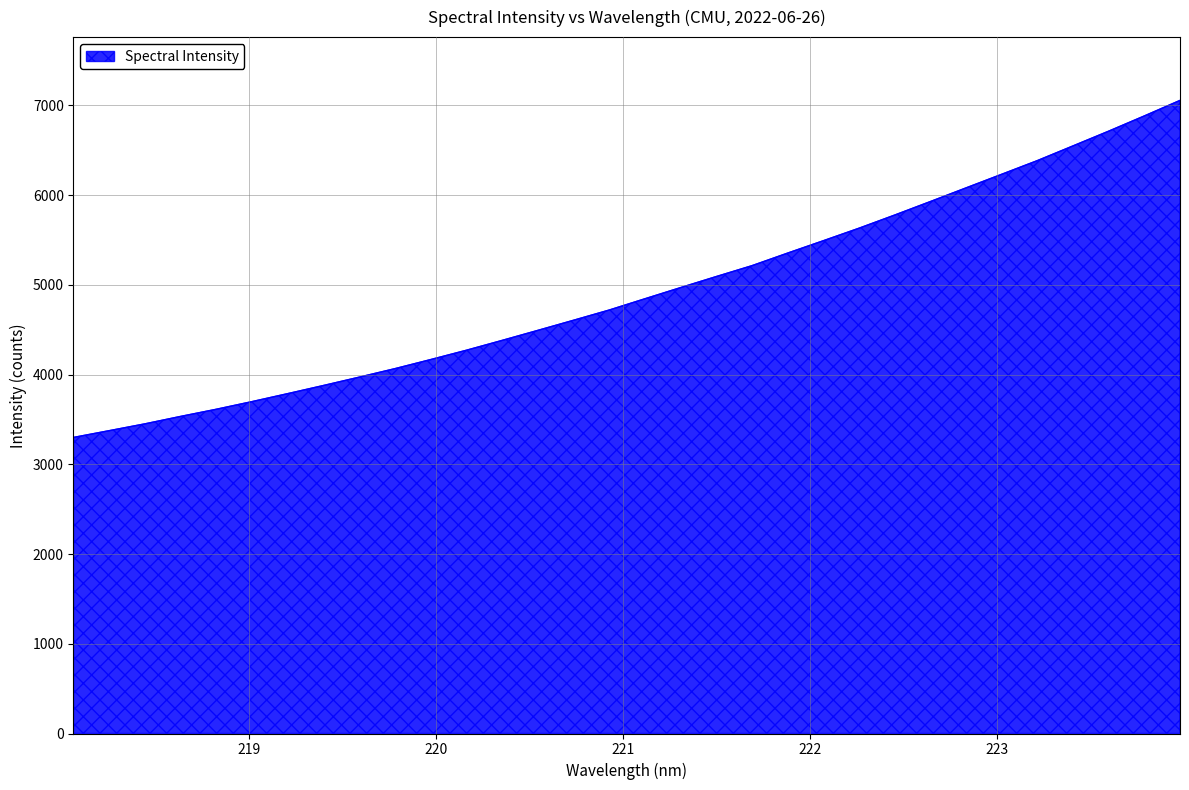

What is the difference between the maximum and minimum values?

3755.8